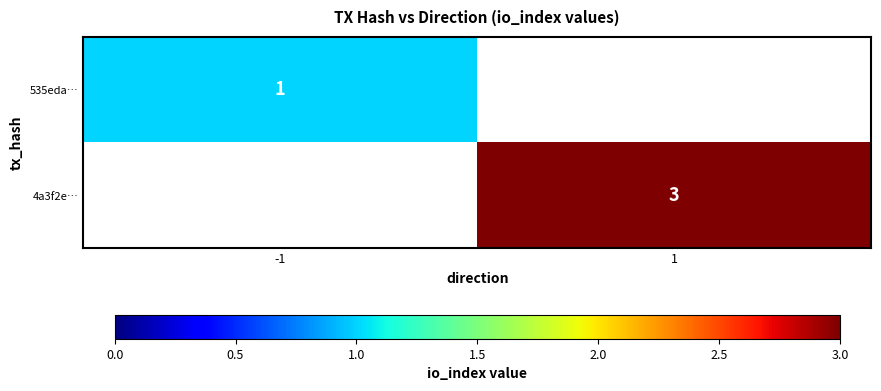

Is the value of 4a3f2e… at 1 greater than the value of 535eda… at -1?

Yes